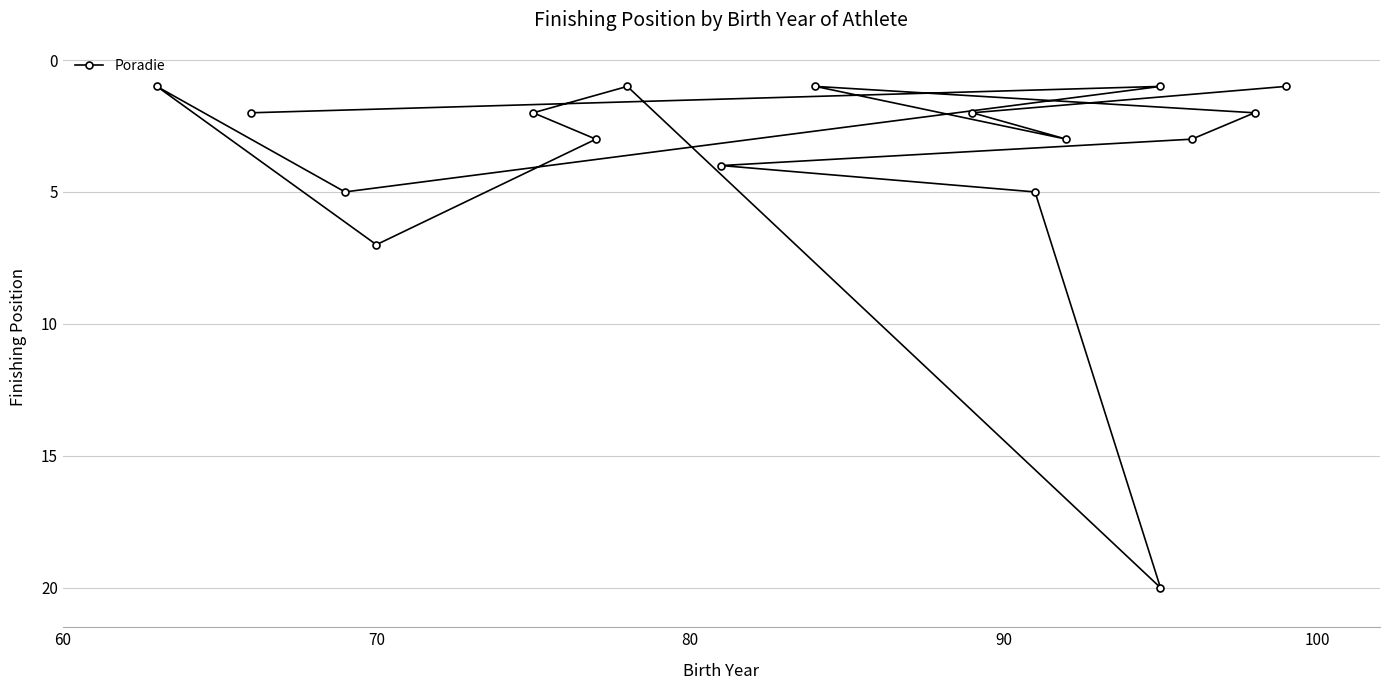

Count the number of data series in this chart.

1